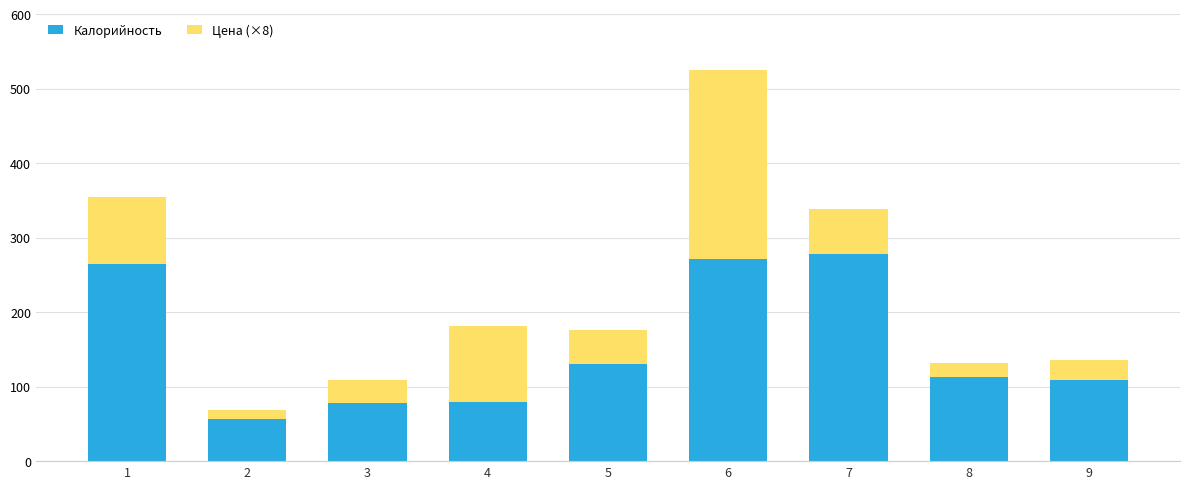

What is the sum of all Калорийность values?

1380.5